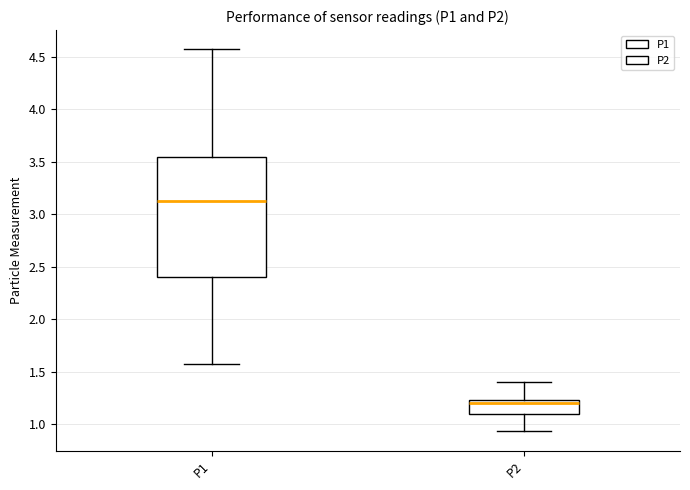

Reading left to right, transcribe this box plot: for each box, give where its median line is, the range the box spans, and where its two whiskers end, as read against the y-axis. The values are not printed on the chart, so give them approximately, as read against the axis.

P1: median 3.15, box 2.40 to 3.55, whiskers 1.55 to 4.55
P2: median 1.20, box 1.10 to 1.25, whiskers 0.95 to 1.40